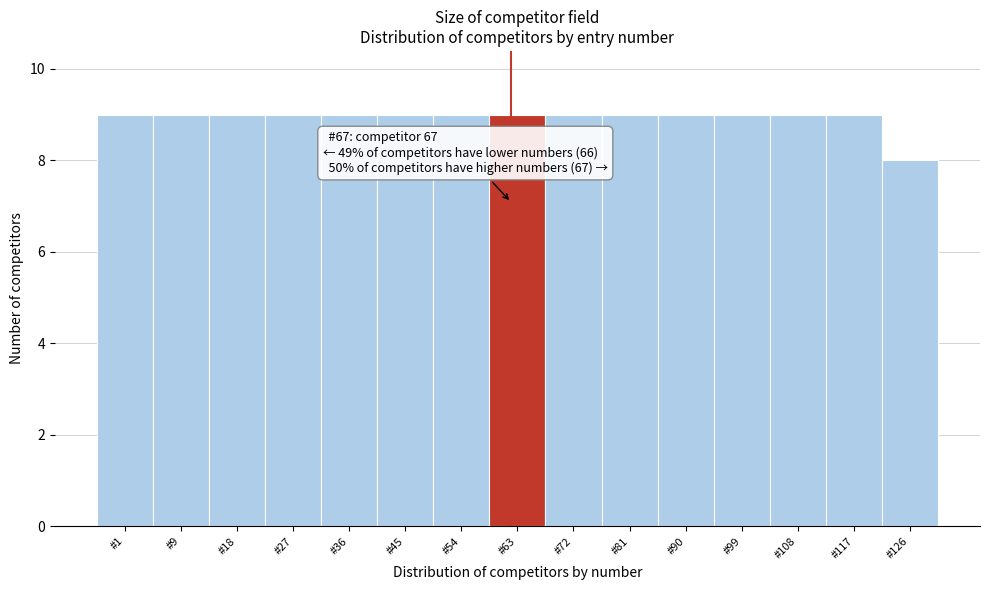

Reading left to right, transcribe all the data shown in this chart.

#1=9	#9=9	#18=9	#27=9	#36=9	#45=9	#54=9	#63=9	#72=9	#81=9	#90=9	#99=9	#108=9	#117=9	#126=8